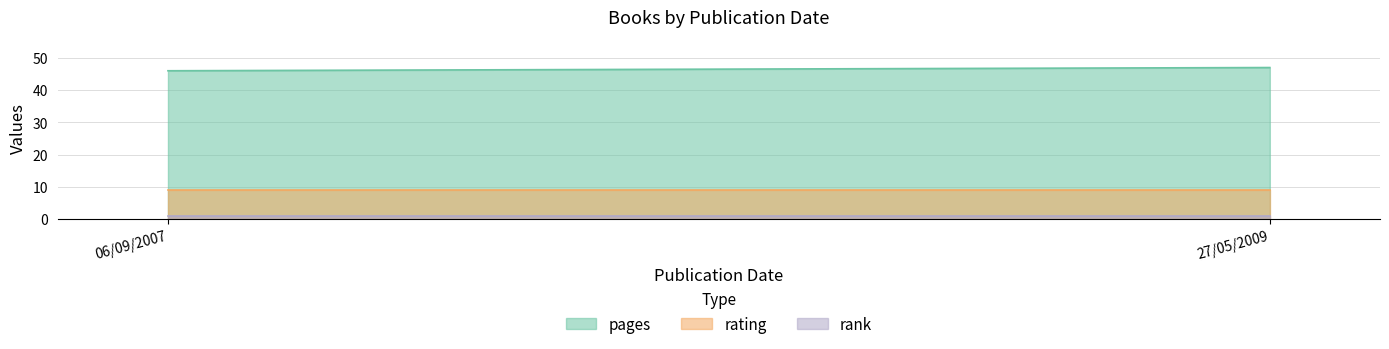

What is the smallest value displayed?

1